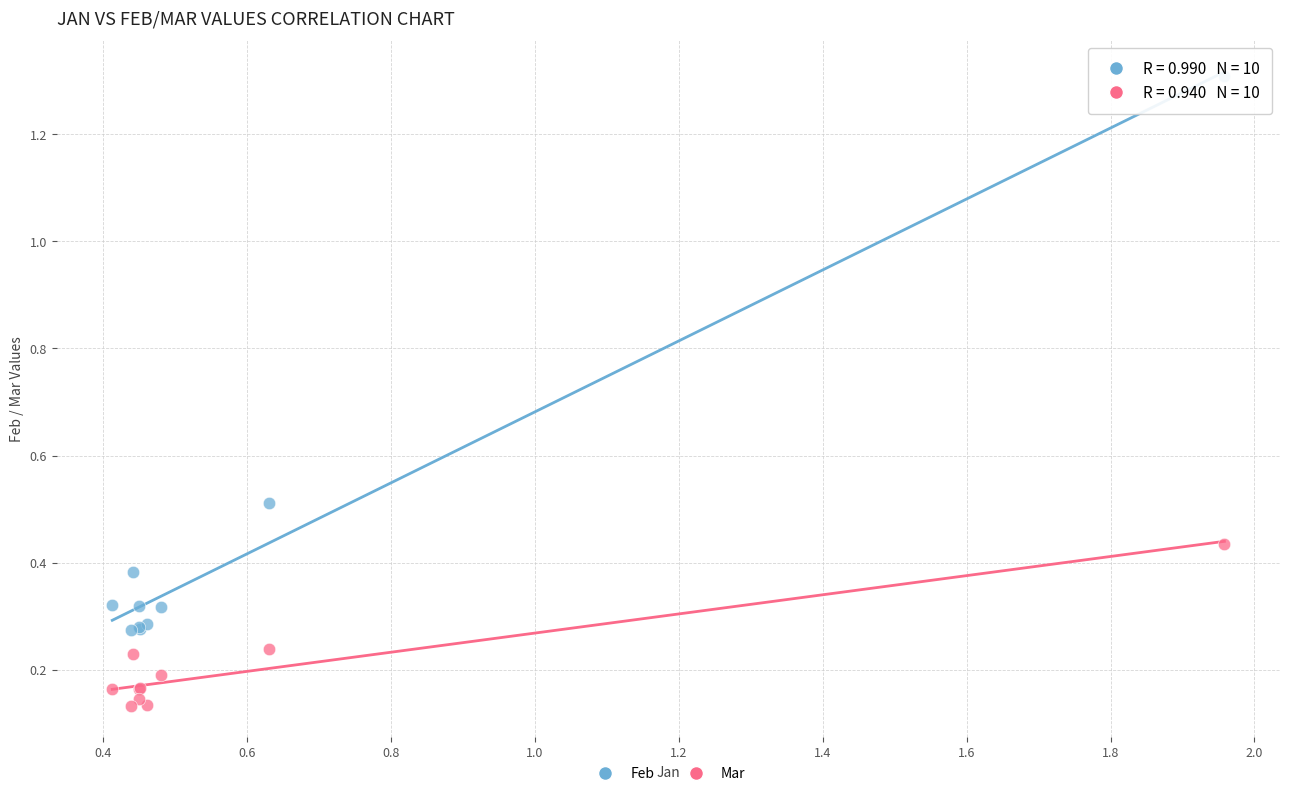

Which series has the largest Y range (max minus min)?

Feb